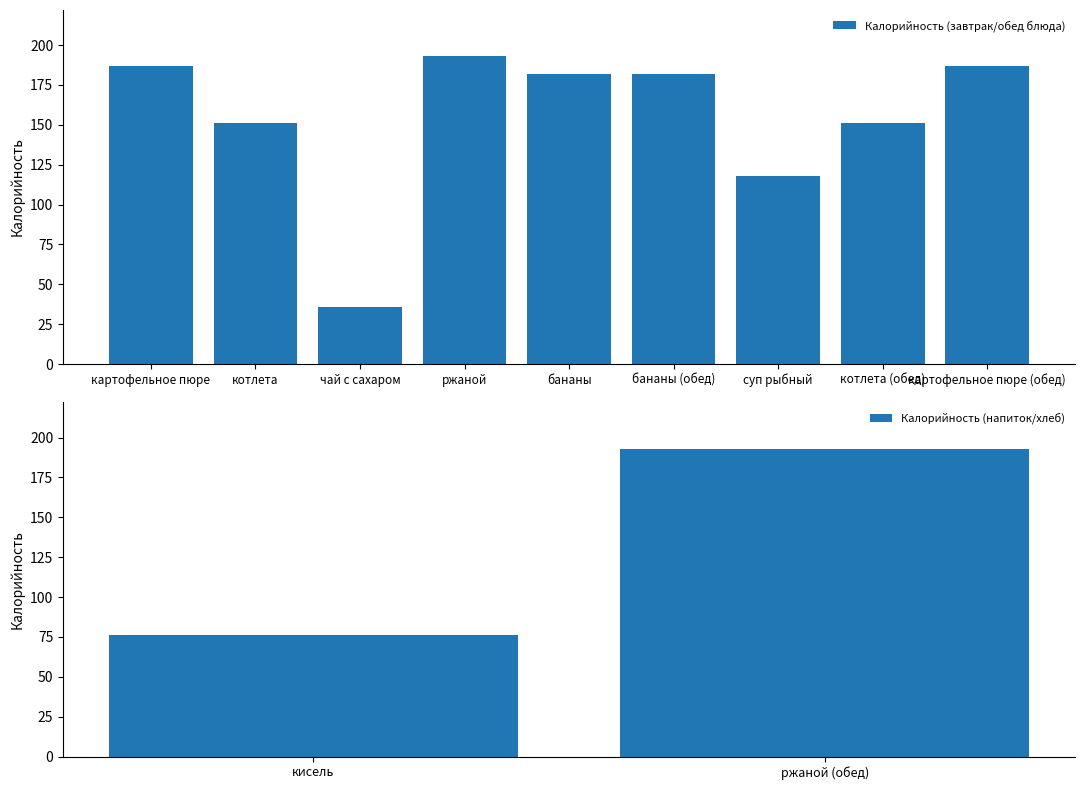

The chart shows a value of 46 at бананы (обед). True or false?

False